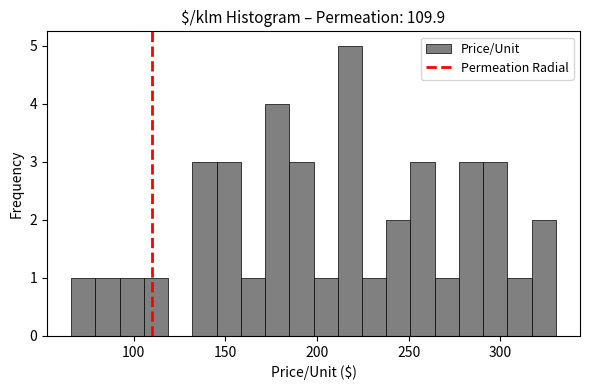

Read against the x-axis, roughly where is the centre of the tallest bar?

220